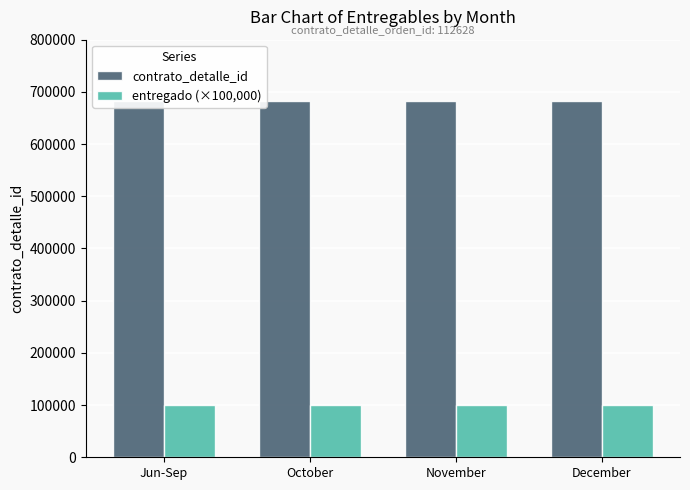

Count the number of data series in this chart.

2